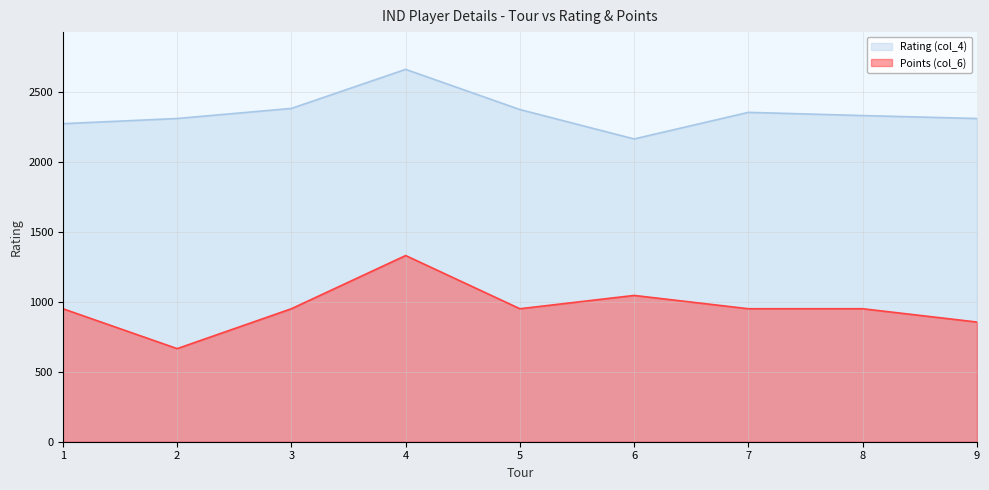

Which category has the highest value across all series?

4